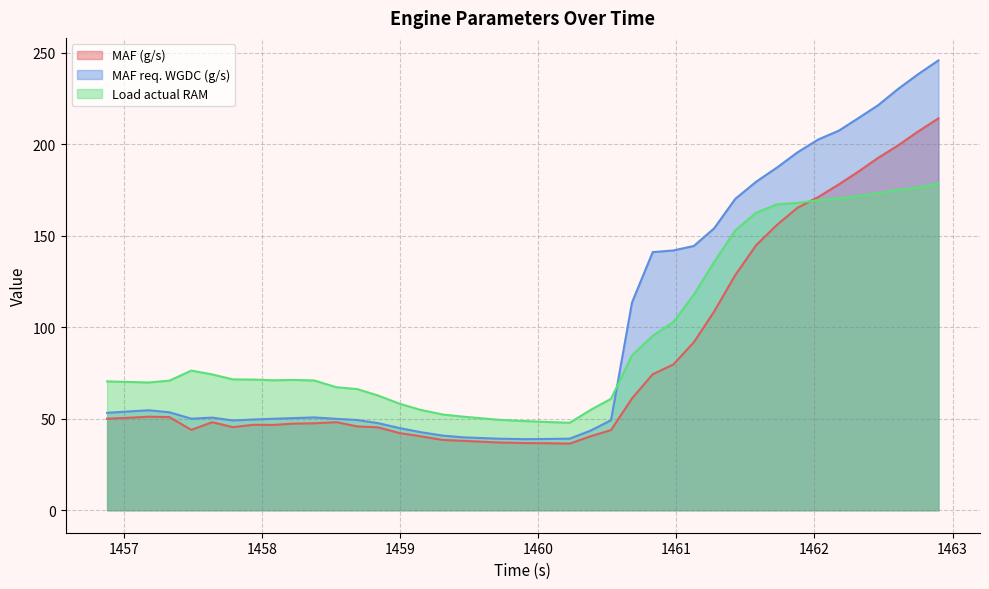

The MAF (g/s) series shows 144.9 at 225. True or false?

True